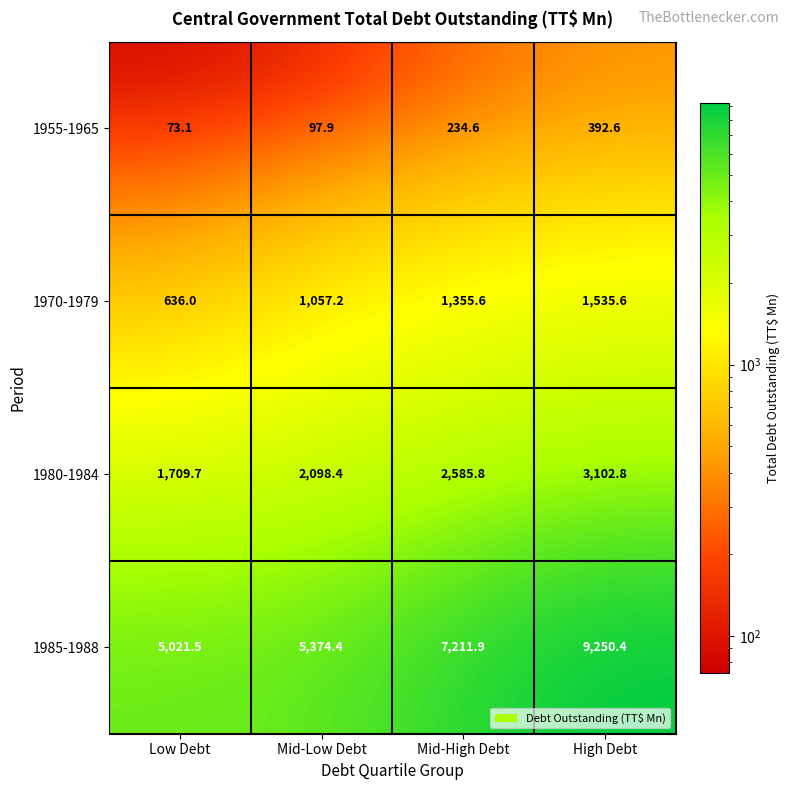

At how many categories does at least one series exceed 2574?

4